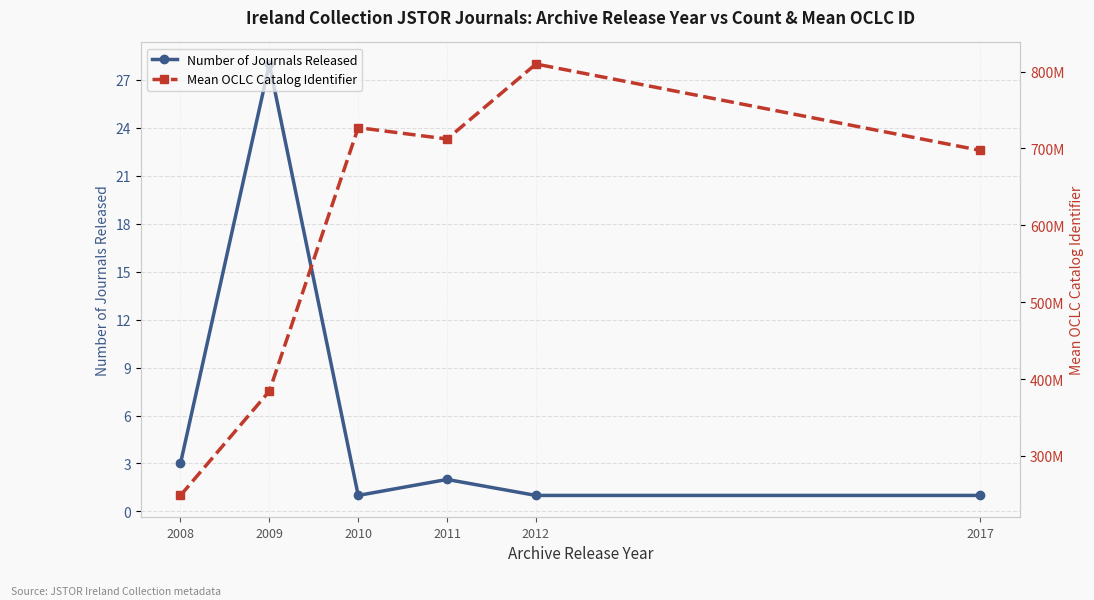

At which label is Number of Journals Released closest to 14?

2008